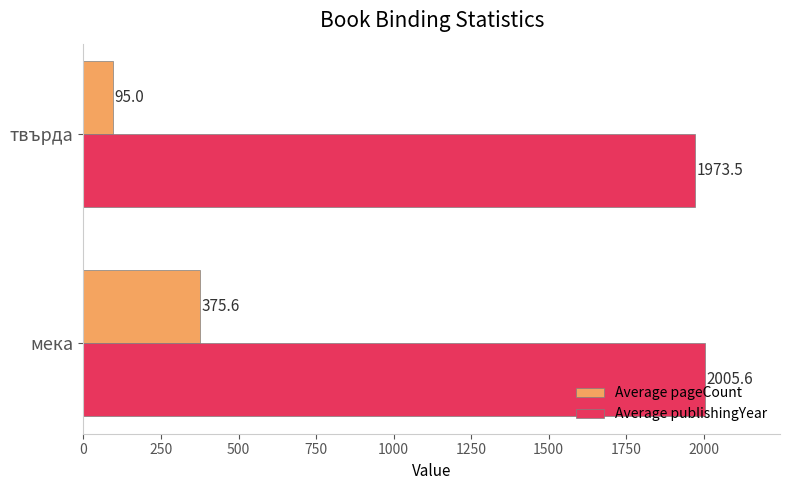

Is it true that Average pageCount equals 95.0 at твърда?

True